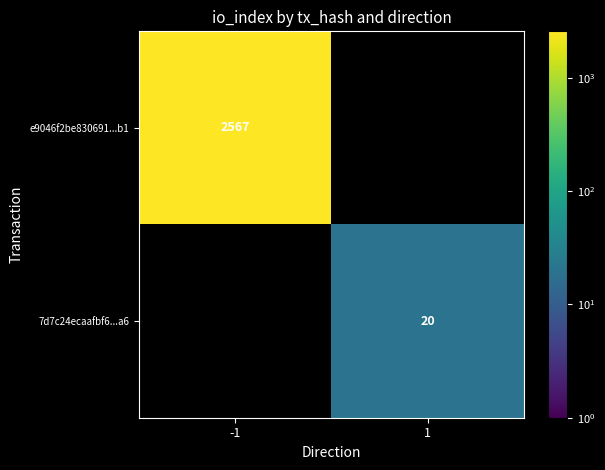

The 7d7c24ecaafbf6...a6 series shows 20 at 1. True or false?

True